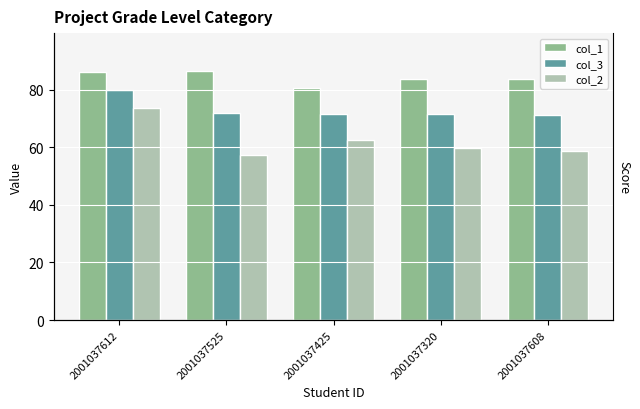

True or false: col_2 has a value of 110.9 at 2001037612.

False